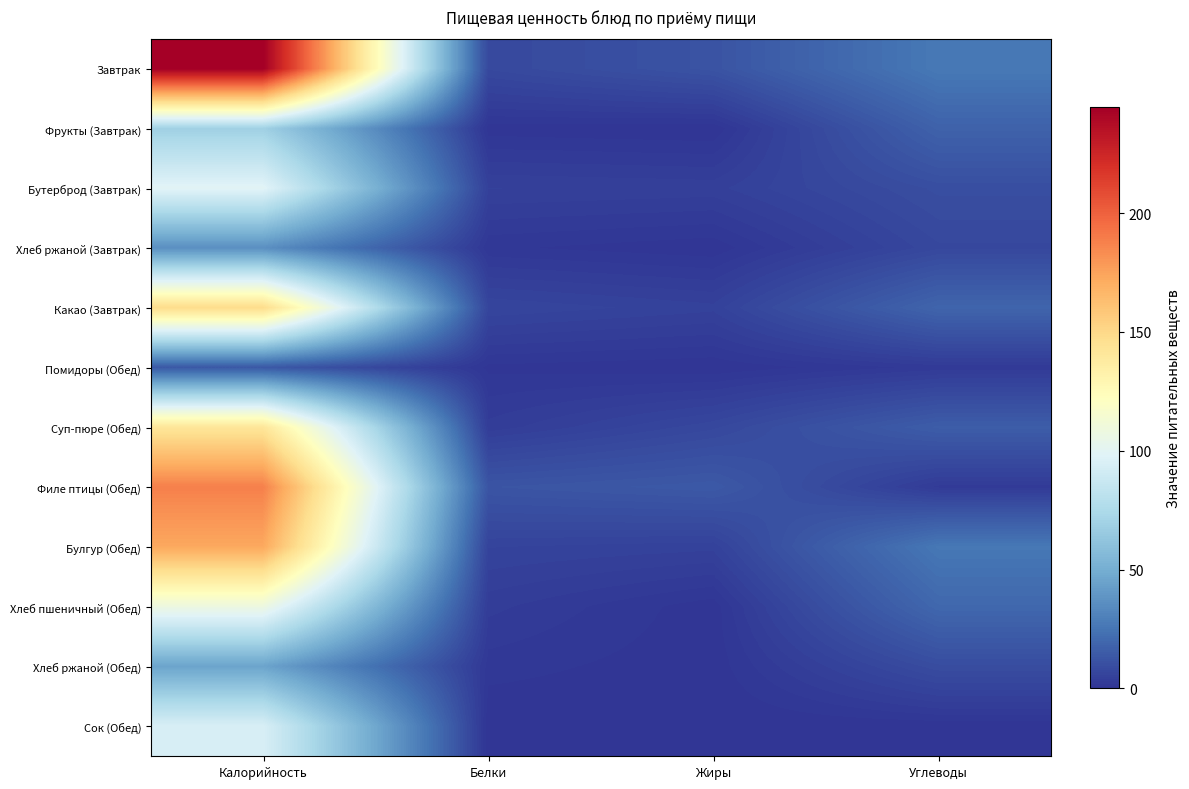

Reading right to left, transcribe all the data shown in this chart.

Завтрак: Углеводы=26.6	Жиры=11.9	Белки=7.8	Калорийность=244.6
Фрукты (Завтрак): Углеводы=17.5	Жиры=0.0	Белки=0.4	Калорийность=69.0
Бутерброд (Завтрак): Углеводы=9.9	Жиры=4.4	Белки=4.8	Калорийность=99.5
Хлеб ржаной (Завтрак): Углеводы=7.4	Жиры=0.2	Белки=1.1	Калорийность=36.3
Какао (Завтрак): Углеводы=18.6	Жиры=5.1	Белки=6.6	Калорийность=148.4
Помидоры (Обед): Углеводы=2.3	Жиры=0.1	Белки=0.7	Калорийность=13.8
Суп-пюре (Обед): Углеводы=15.6	Жиры=7.4	Белки=3.2	Калорийность=141.6
Филе птицы (Обед): Углеводы=2.5	Жиры=14.0	Белки=12.4	Калорийность=188.2
Булгур (Обед): Углеводы=26.1	Жиры=5.1	Белки=5.8	Калорийность=172.8
Хлеб пшеничный (Обед): Углеводы=19.9	Жиры=0.3	Белки=3.2	Калорийность=108.0
Хлеб ржаной (Обед): Углеводы=9.3	Жиры=0.3	Белки=1.4	Калорийность=45.3
Сок (Обед): Углеводы=0.2	Жиры=0.0	Белки=0.0	Калорийность=94.4